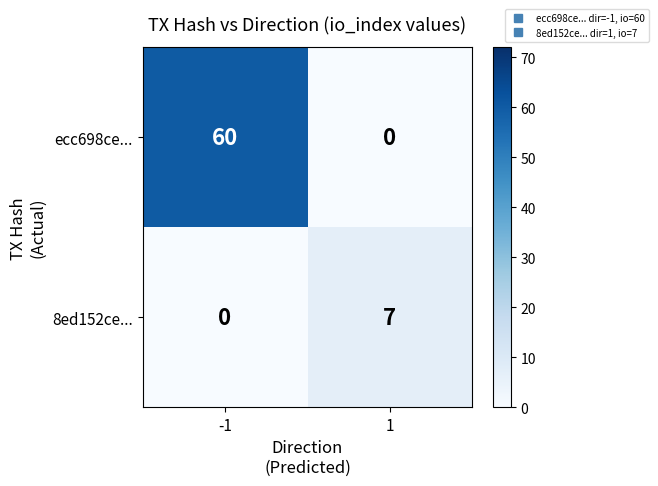

The ecc698ce... series shows 24 at 1. True or false?

False